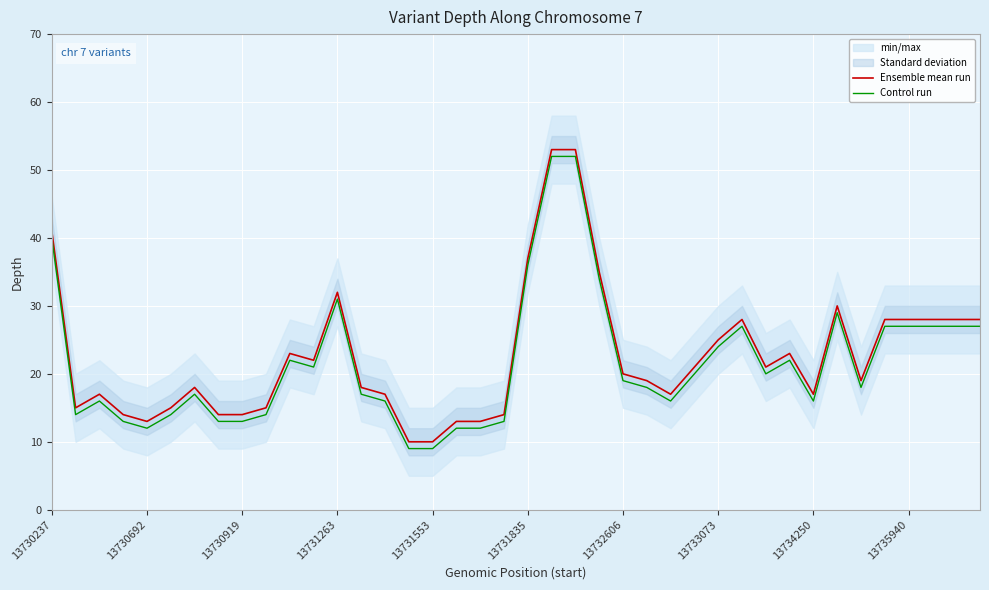

The Ensemble mean run series shows 39 at 39. True or false?

False